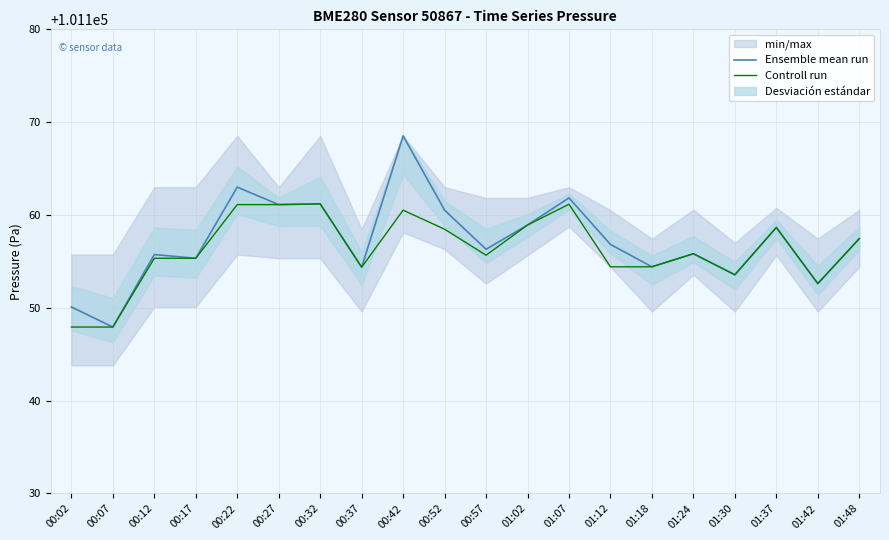

What is the difference between the Ensemble mean run values at 00:07 and 01:24?

7.9